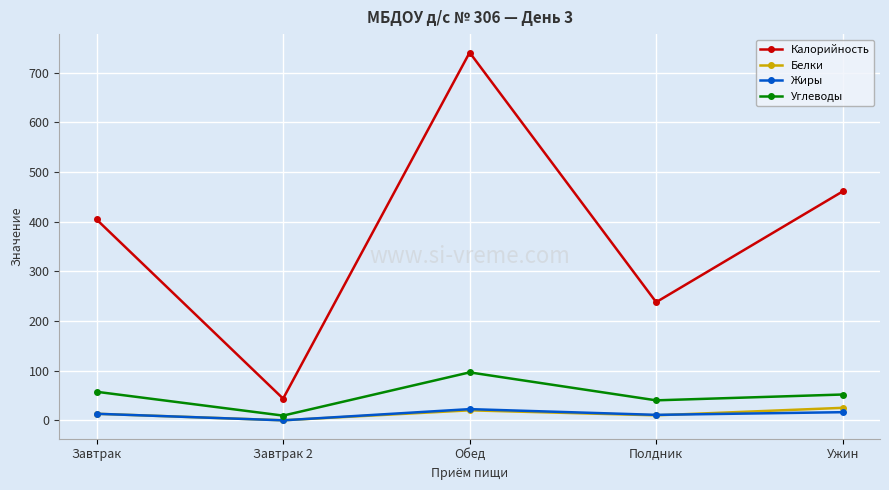

Is it true that Калорийность equals 238.1 at Полдник?

True